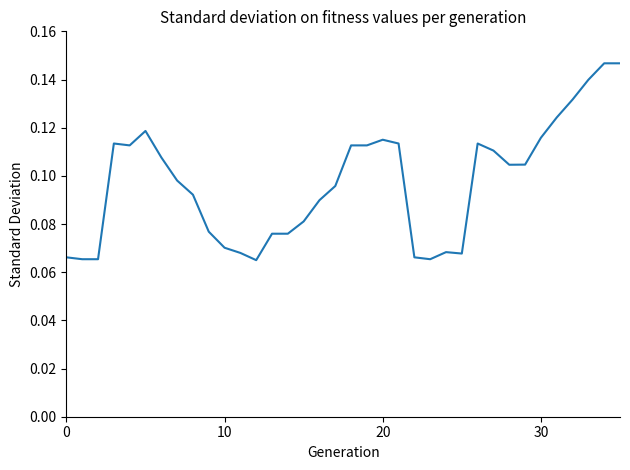

What is the value of the 27th point from the left?

0.1